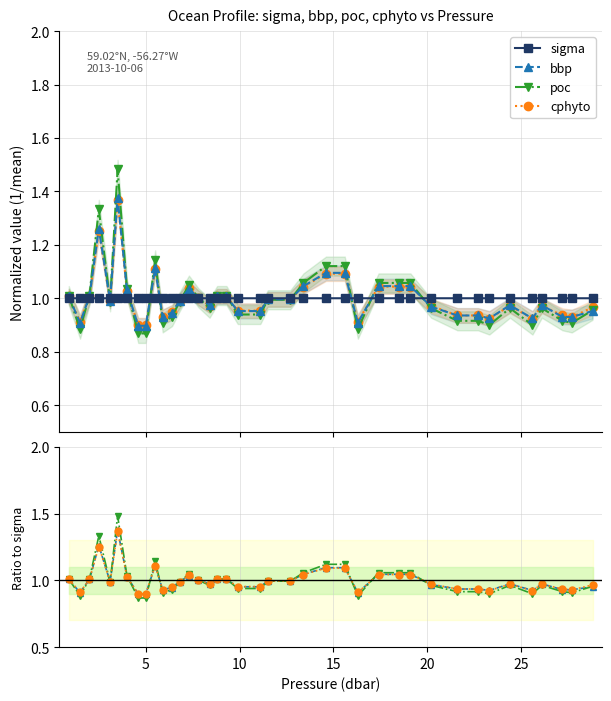

True or false: poc has more than 1 interior local peaks.

True